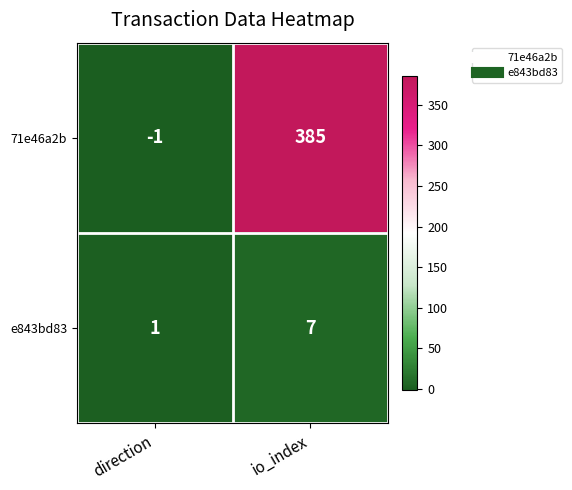

What is the sum of all e843bd83 values?

8